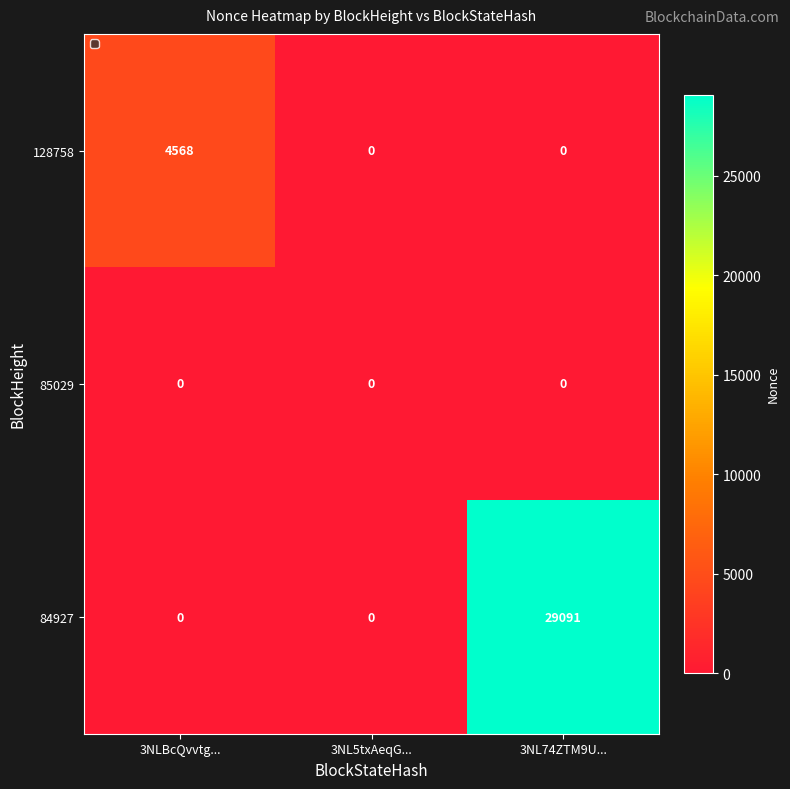

Is it true that 84927 equals -11415 at 3NLBcQvvtg...?

False